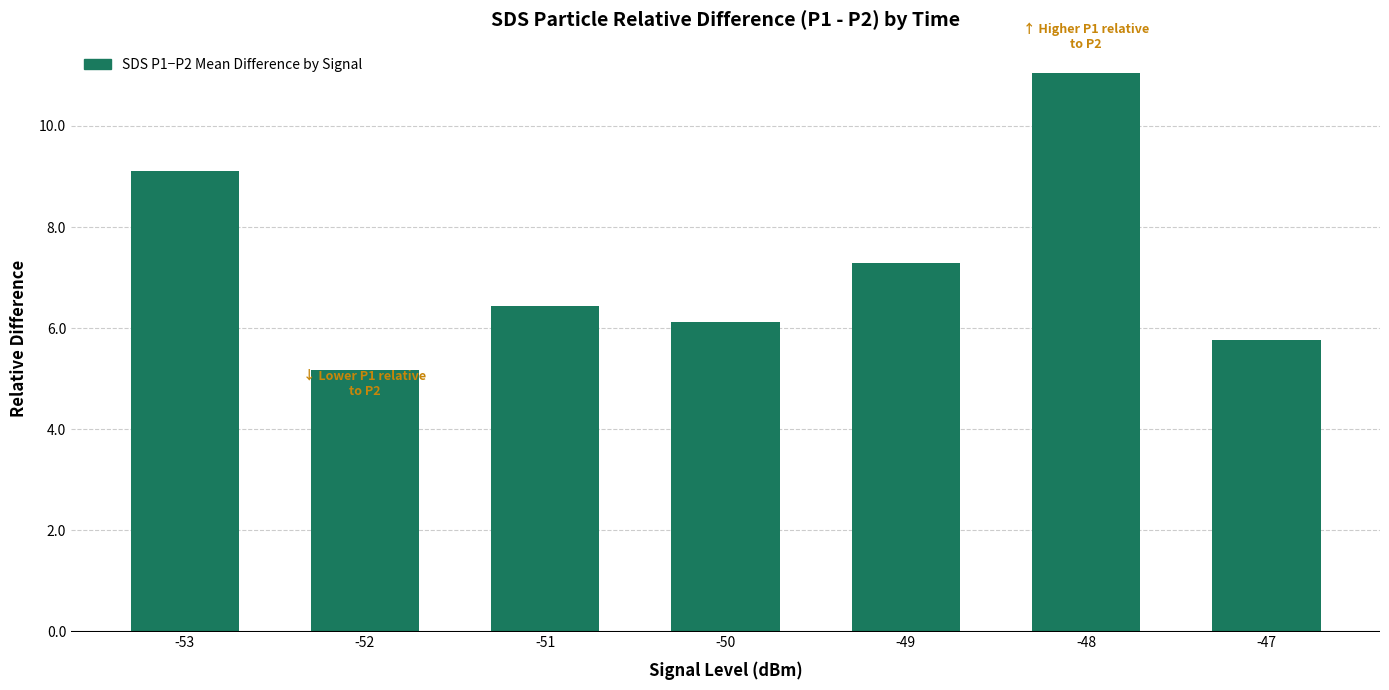

Reading left to right, what are all the values shown in this chart?

-53=9.1	-52=5.2	-51=6.4	-50=6.1	-49=7.3	-48=11.0	-47=5.8